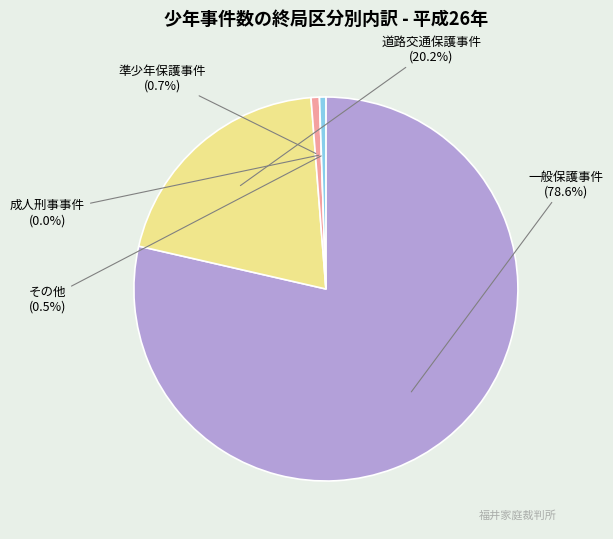

Is there a majority slice in this chart?

Yes